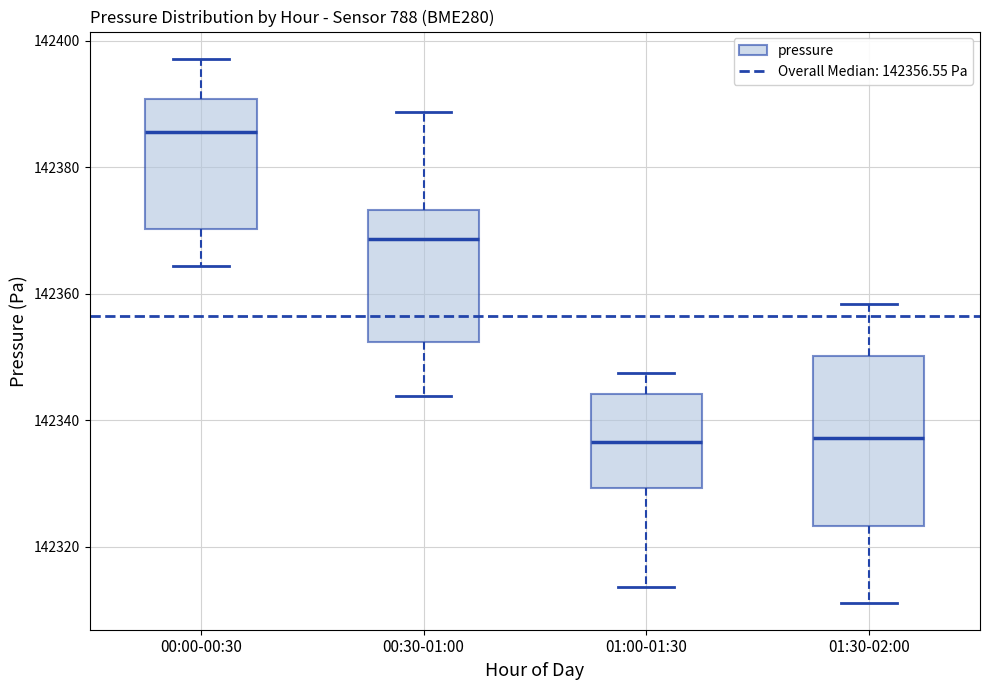

Comparing the boxes themselves (not the whiskers), which one is the tallest?

01:30-02:00